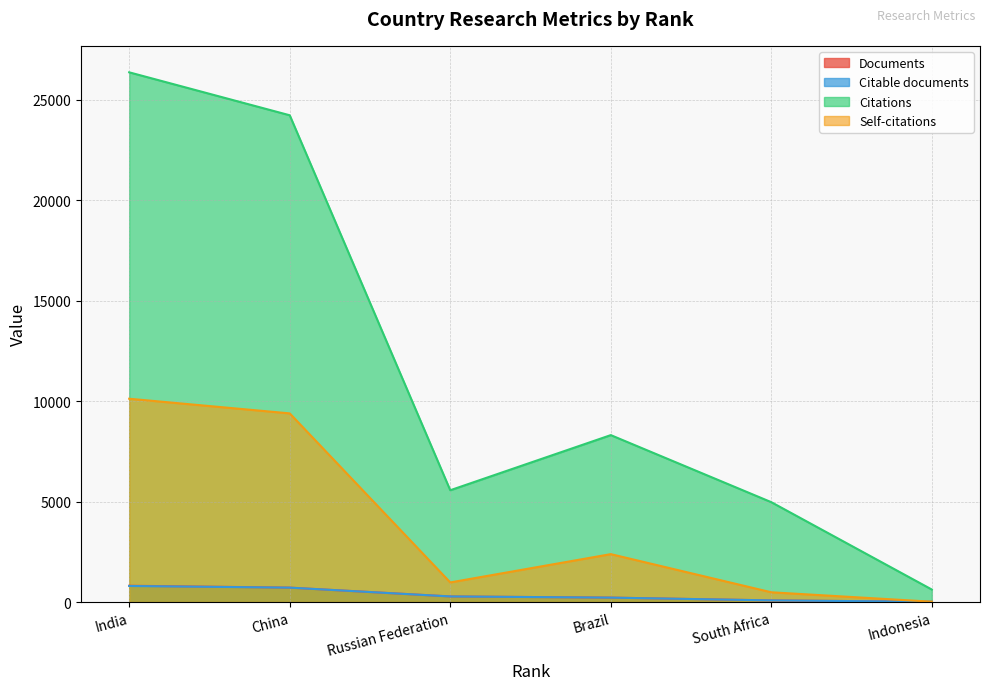

True or false: Citable documents and Documents cross at least once.

False